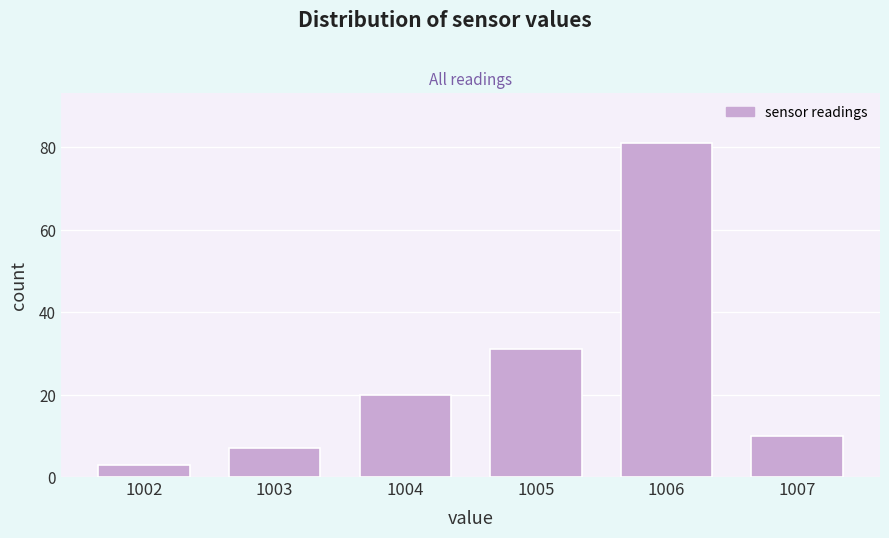

Reading left to right, what are all the values shown in this chart?

3	7	20	31	81	10